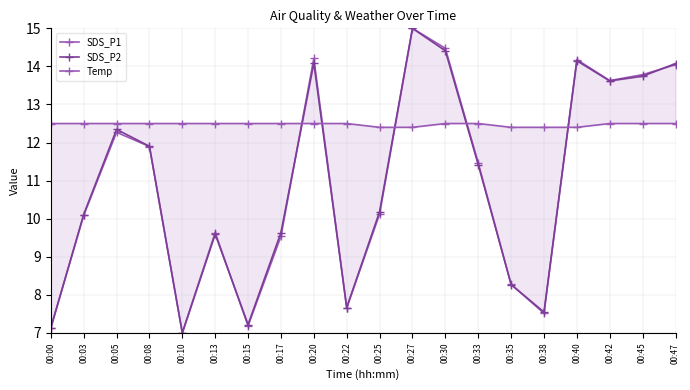

Between 00:15 and 00:33, which series saw the biggest shift?

SDS_P1